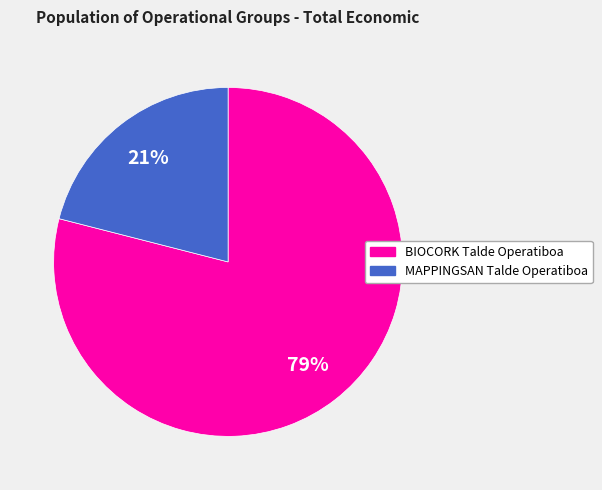

Combined, do BIOCORK Talde Operatiboa and MAPPINGSAN Talde Operatiboa account for over 50%?

Yes